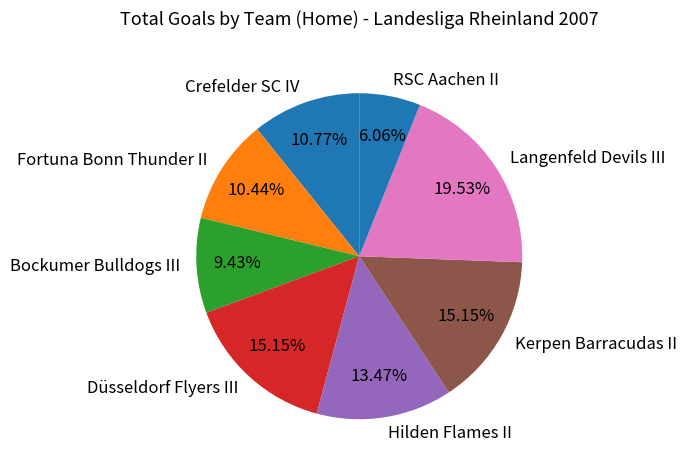

Which has a higher value, Düsseldorf Flyers III or Hilden Flames II?

Düsseldorf Flyers III